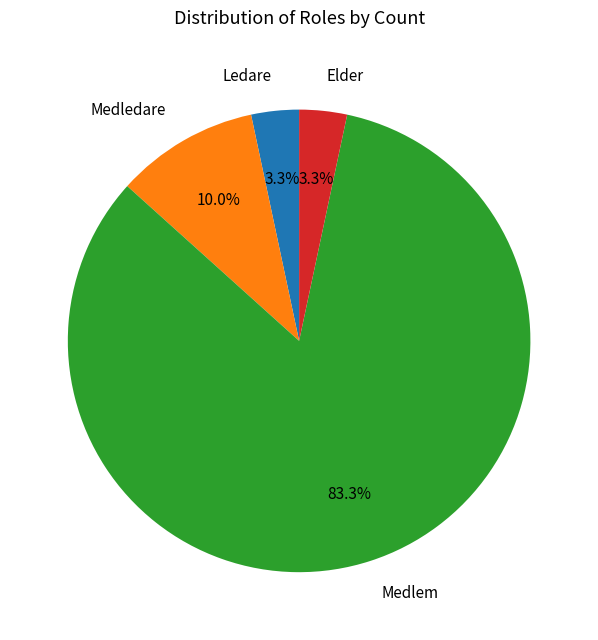

To the nearest percent, what is the difference between the largest and smallest slice percentages?

80%